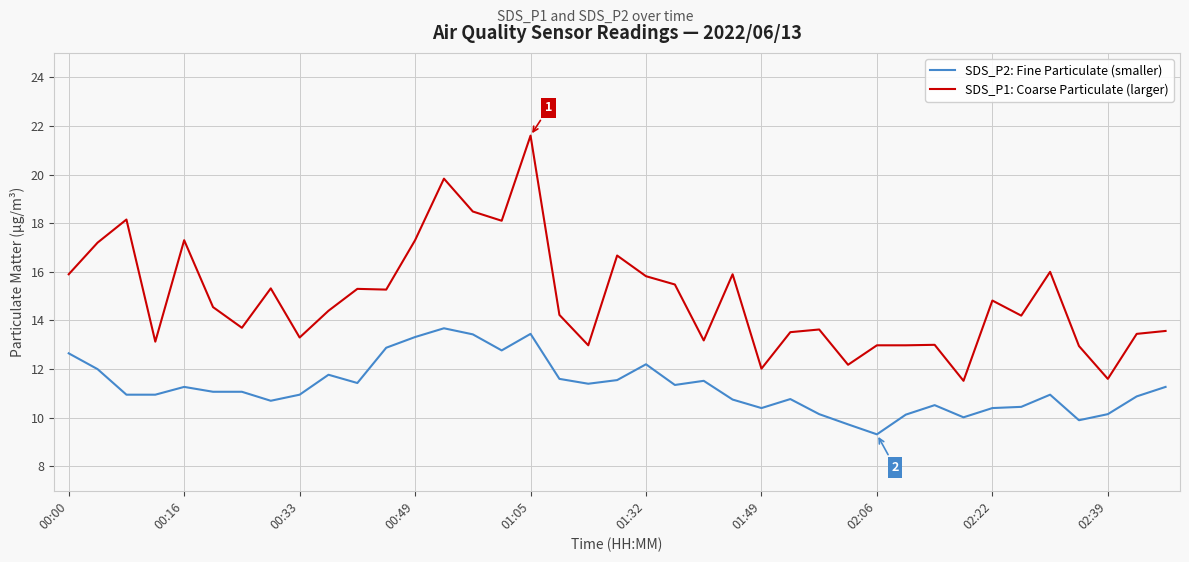

True or false: SDS_P2: Fine Particulate (smaller) and SDS_P1: Coarse Particulate (larger) cross at least once.

False